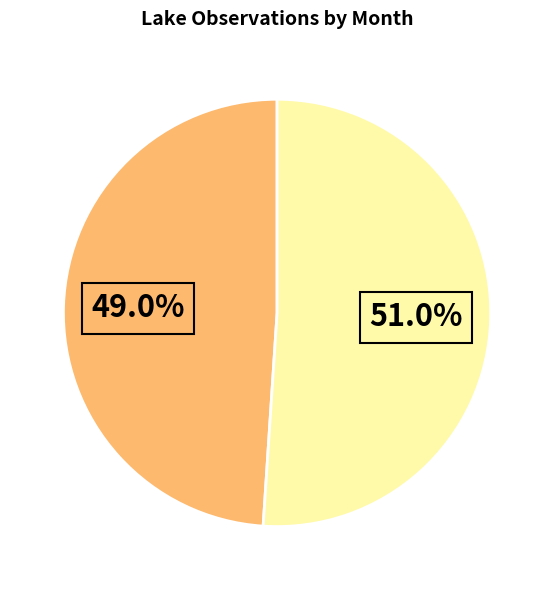

To the nearest percent, what is the difference between the largest and smallest slice percentages?

2%